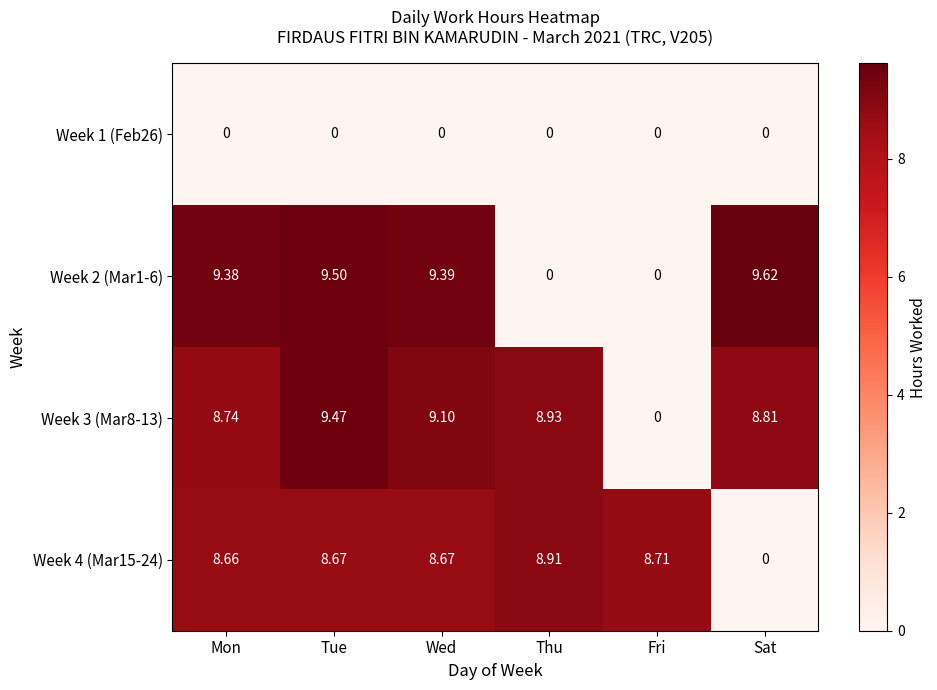

Rank the series by their maximum value, from highest to lowest.

Week 2 (Mar1-6), Week 3 (Mar8-13), Week 4 (Mar15-24), Week 1 (Feb26)